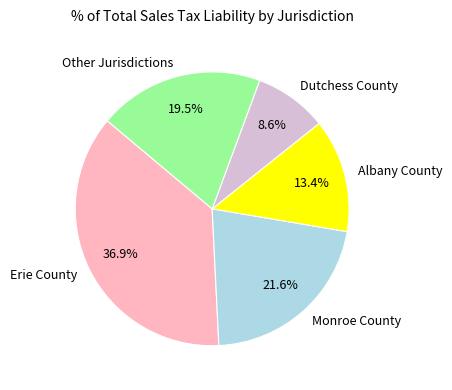

Rank the categories by value from lowest to highest.

Dutchess County, Albany County, Other Jurisdictions, Monroe County, Erie County